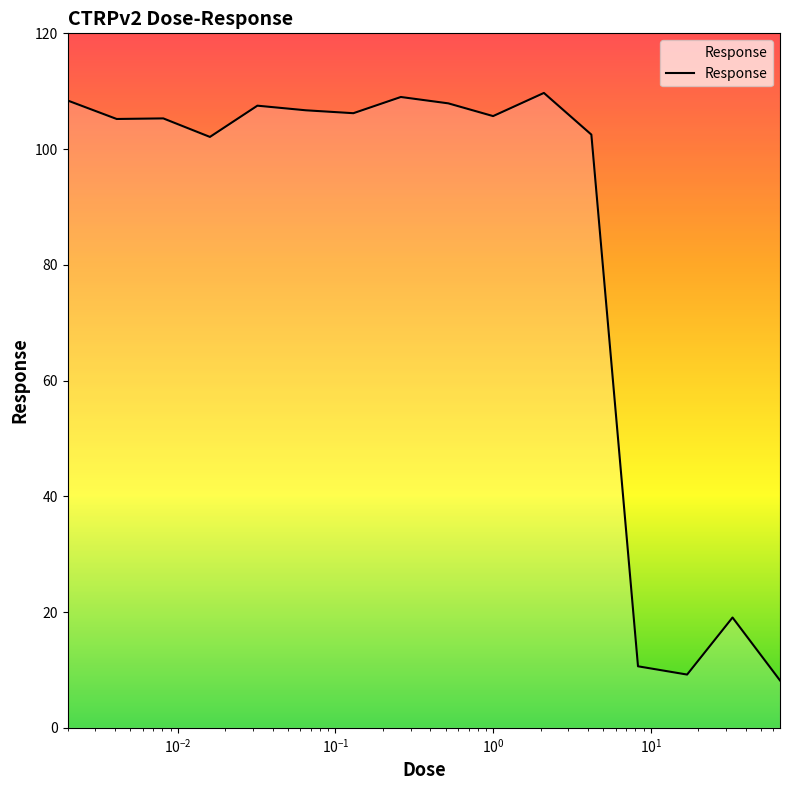

What is the smallest value displayed?

8.2